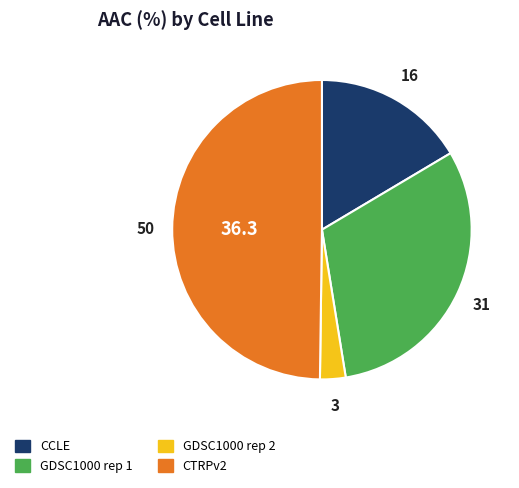

True or false: CCLE accounts for 16% of the total.

True